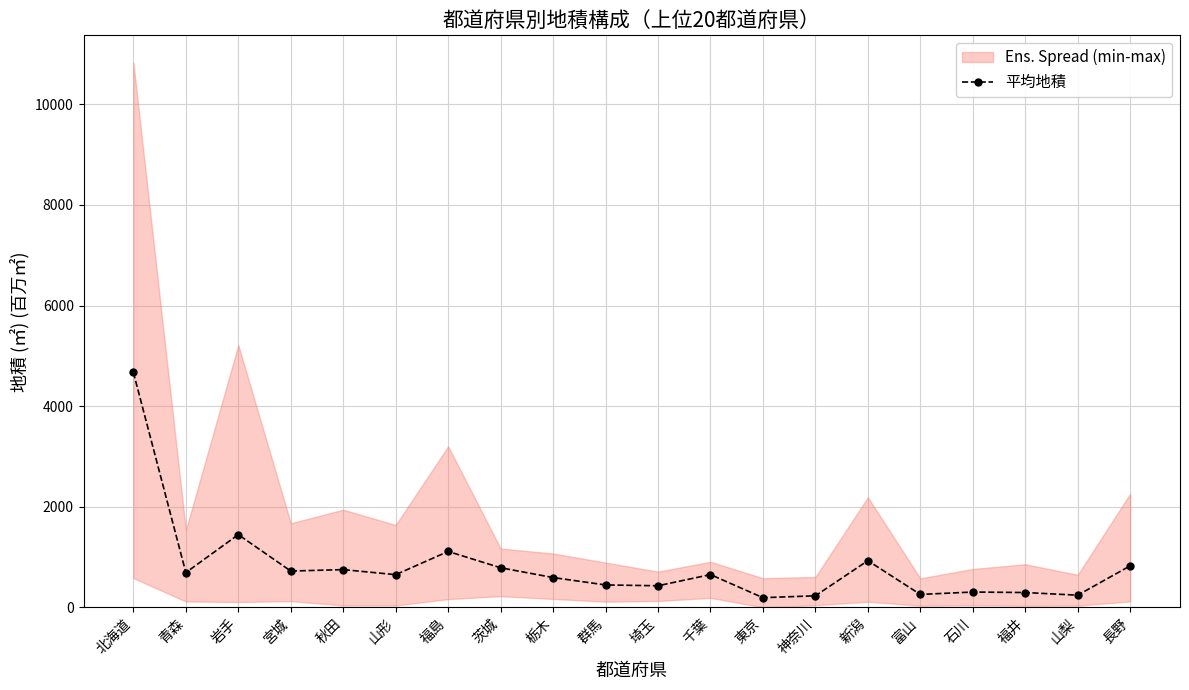

What is the label of the 2nd point from the right?

山梨